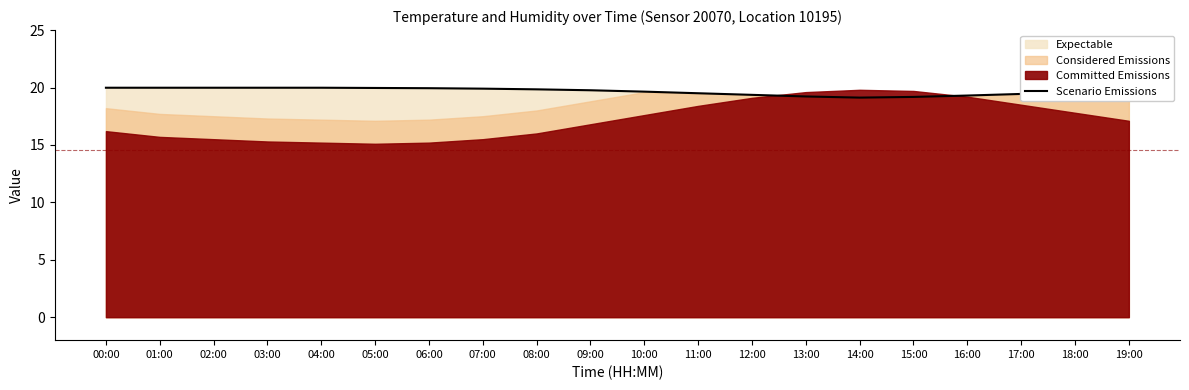

Rank the categories by value from highest to lowest.

00:00, 01:00, 02:00, 03:00, 04:00, 05:00, 06:00, 07:00, 08:00, 09:00, 19:00, 10:00, 18:00, 11:00, 17:00, 12:00, 16:00, 13:00, 15:00, 14:00